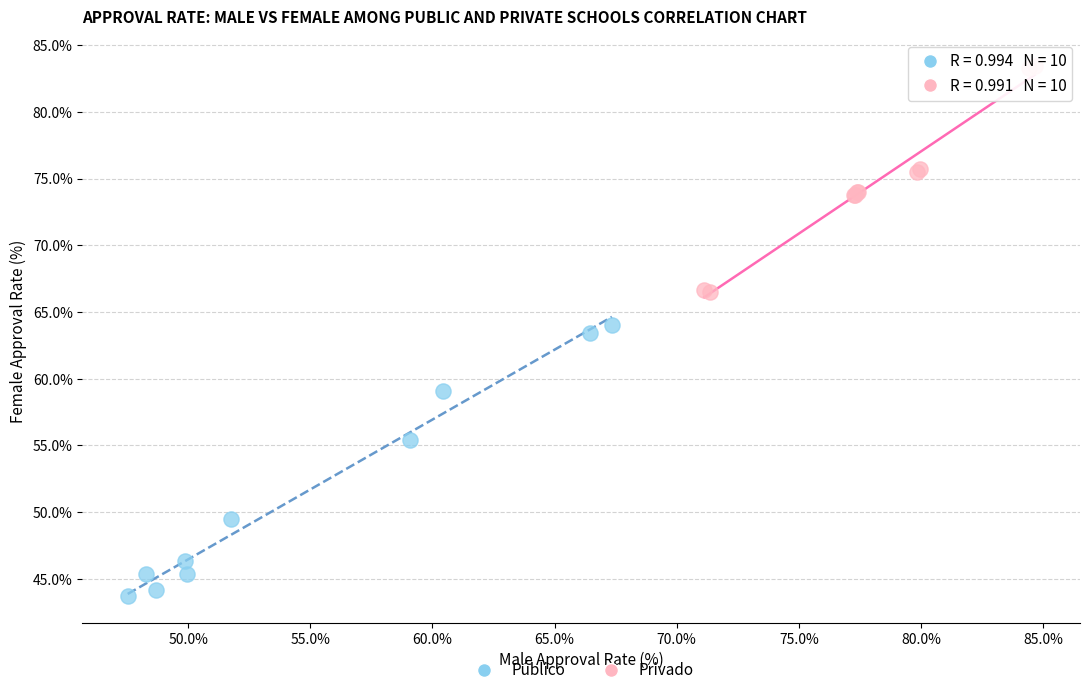

Which series reaches the maximum Y coordinate?

Privado